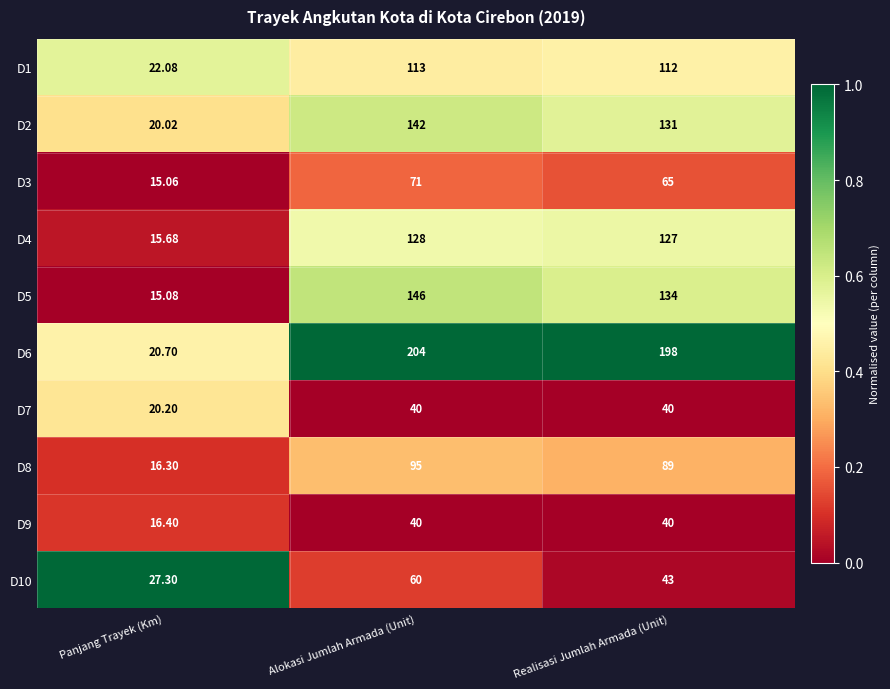

What is the spread (max minus min) of values at Panjang Trayek (Km)?

12.2